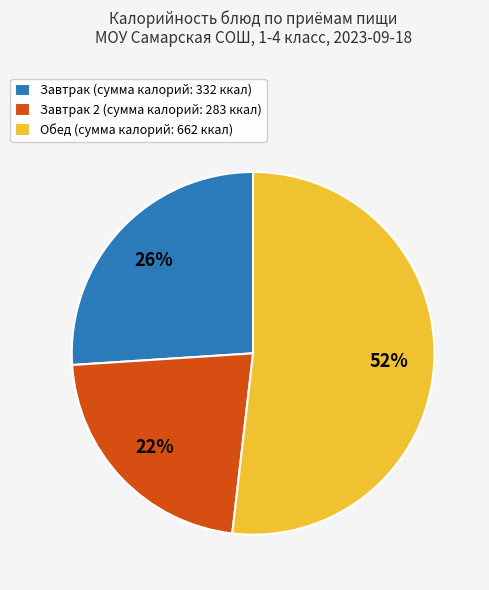

Which category has the smallest portion of the pie?

Завтрак 2 (сумма калорий: 283 ккал)